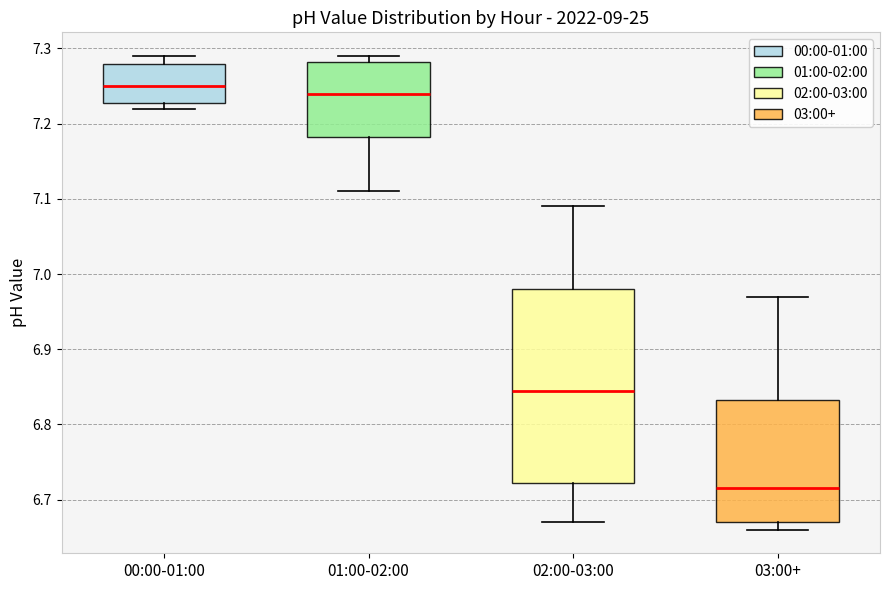

Reading left to right, transcribe this box plot: for each box, give where its median line is, the range the box spans, and where its two whiskers end, as read against the y-axis. The values are not printed on the chart, so give them approximately, as read against the axis.

00:00-01:00: median 7.25, box 7.23 to 7.28, whiskers 7.22 to 7.29
01:00-02:00: median 7.24, box 7.18 to 7.28, whiskers 7.11 to 7.29
02:00-03:00: median 6.85, box 6.72 to 6.98, whiskers 6.67 to 7.09
03:00+: median 6.72, box 6.67 to 6.83, whiskers 6.66 to 6.97